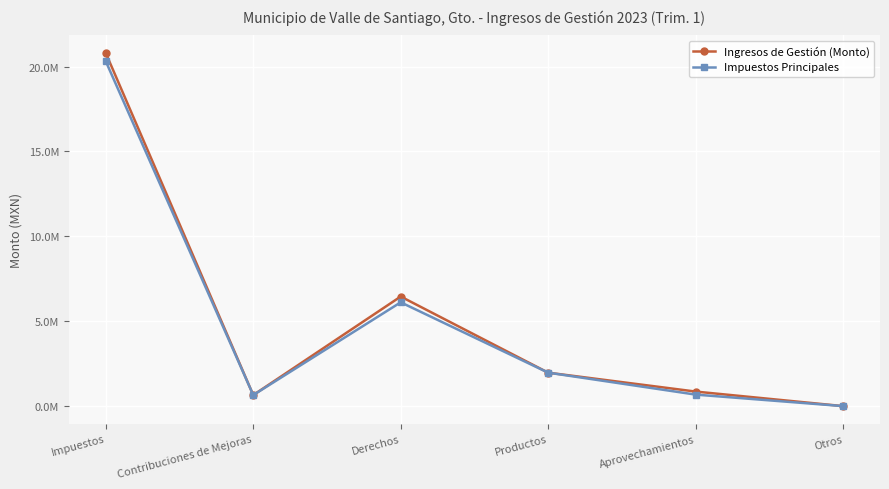

What are all the series names shown in the legend?

Ingresos de Gestión (Monto), Impuestos Principales